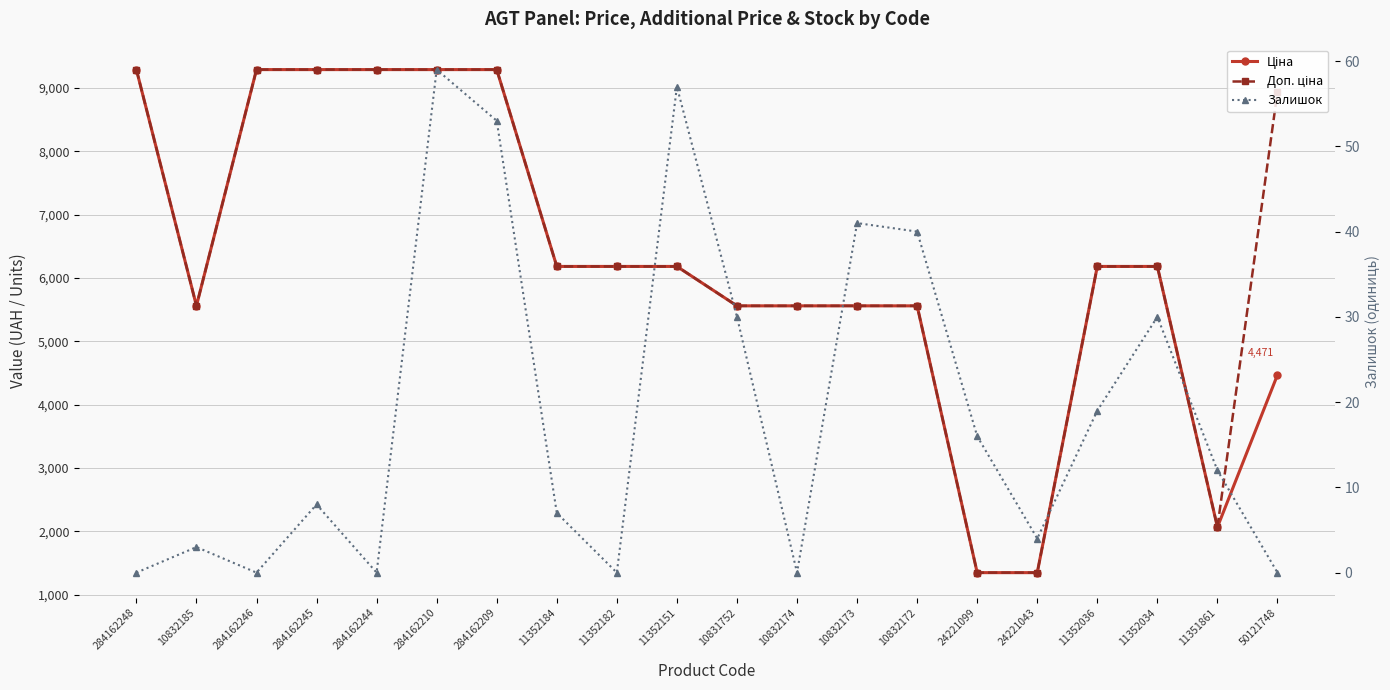

Where do Доп. ціна and Ціна first cross each other?

11351861 and 50121748